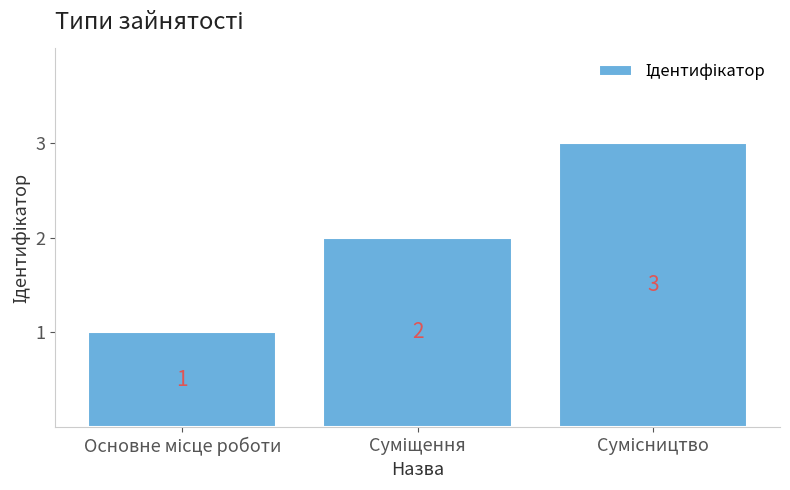

What is the sum of all values?

6